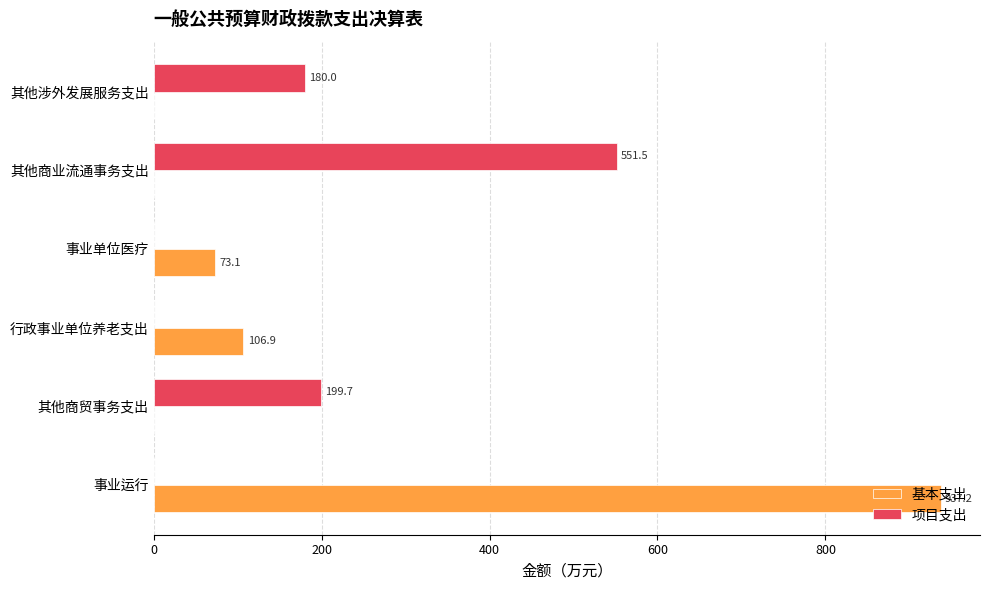

Is it true that 项目支出 equals 305.1 at 其他商贸事务支出?

False